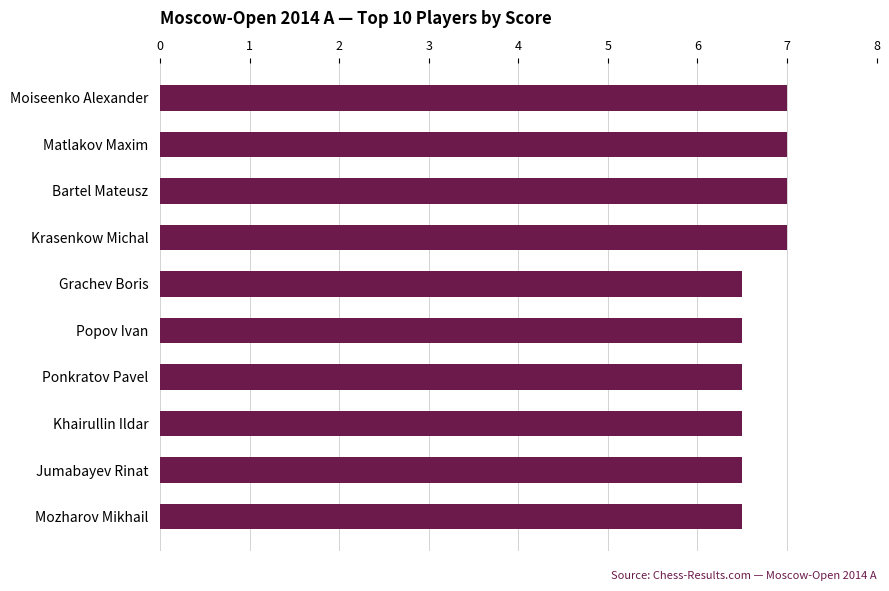

What is the smallest value displayed?

6.5